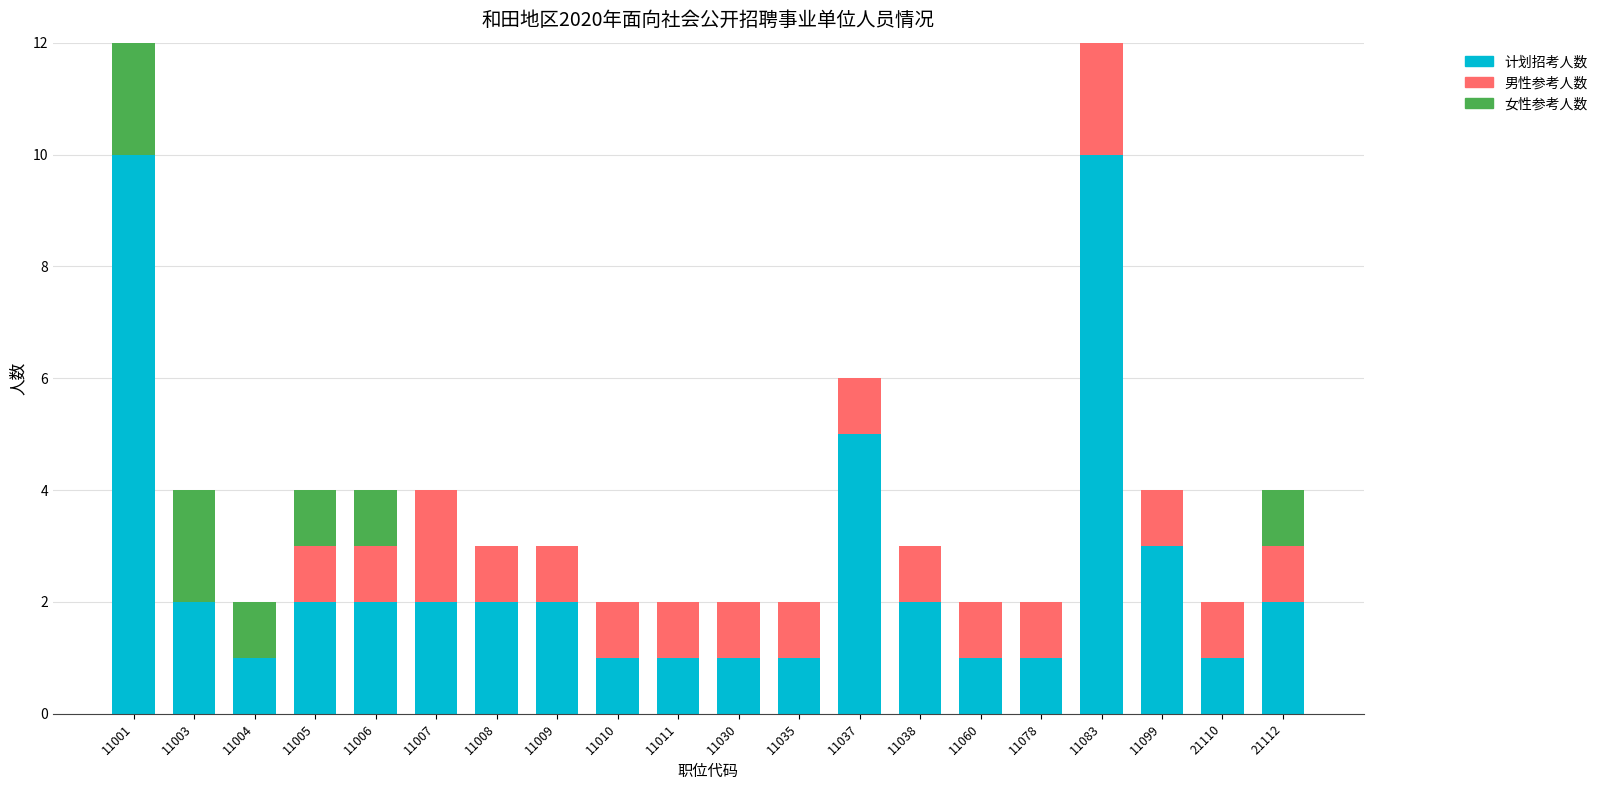

The 计划招考人数 series shows 3 at 11006. True or false?

False